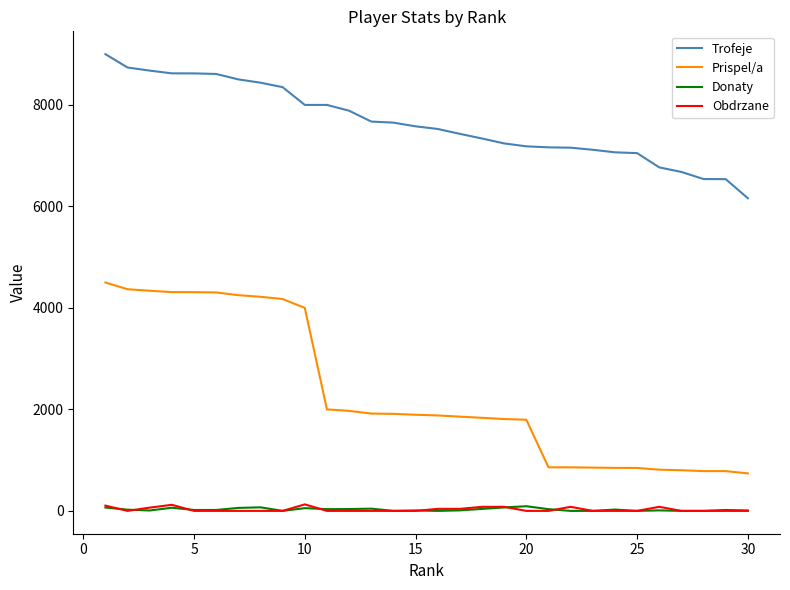

What is the highest value of the Trofeje series?

9000